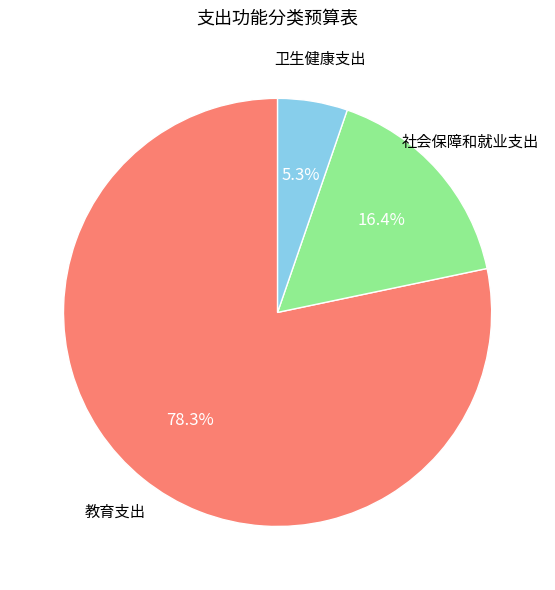

To the nearest percent, what is the average slice percentage?

33%